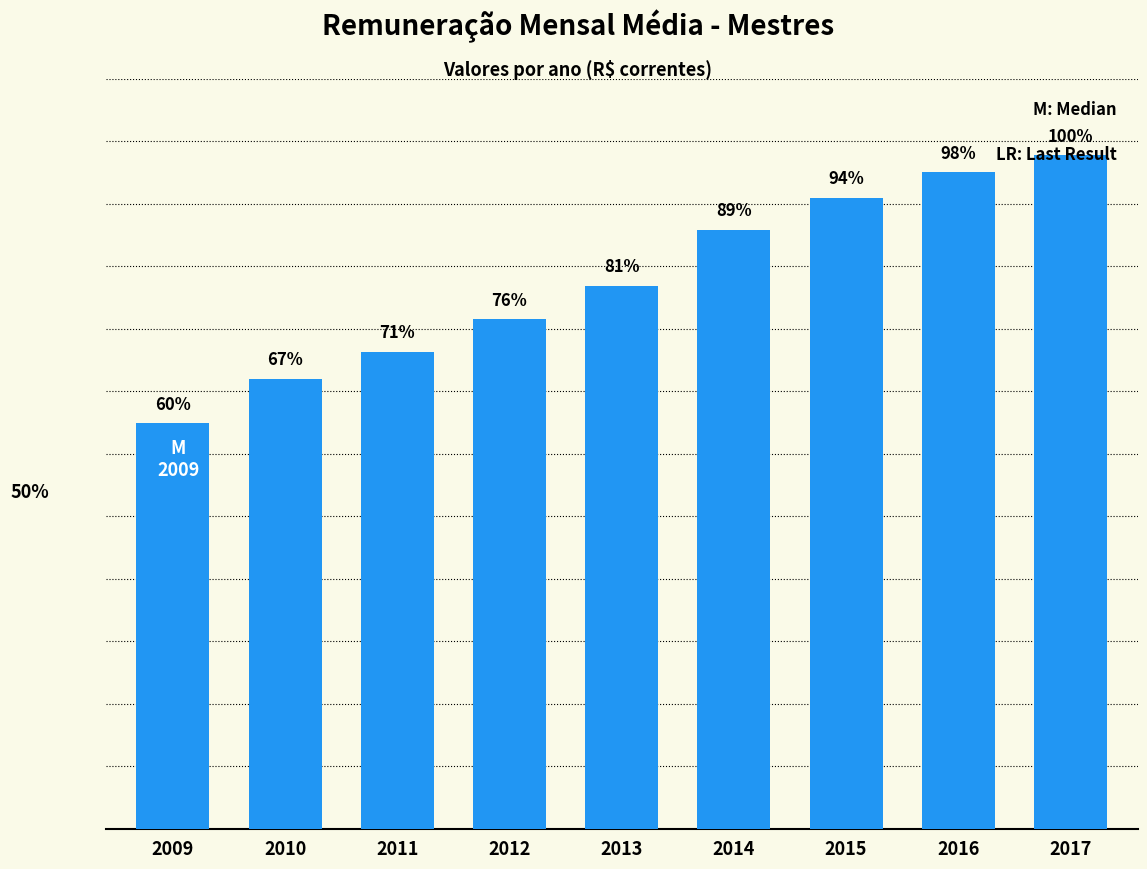

Does the chart contain any negative values?

No